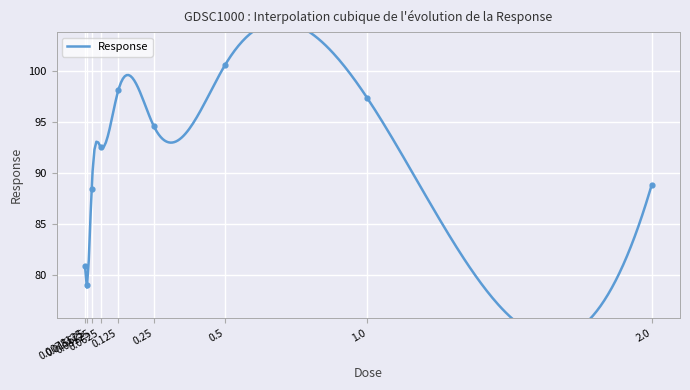

What is the change in value from 0.015625 to 0.0625?

+13.6